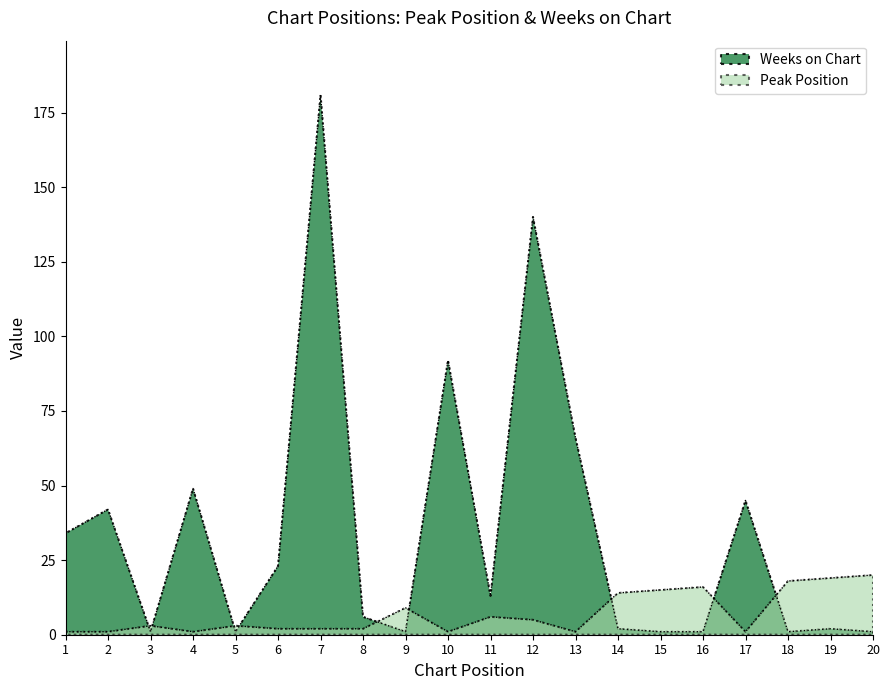

Where is the first local minimum for Weeks on Chart?

3